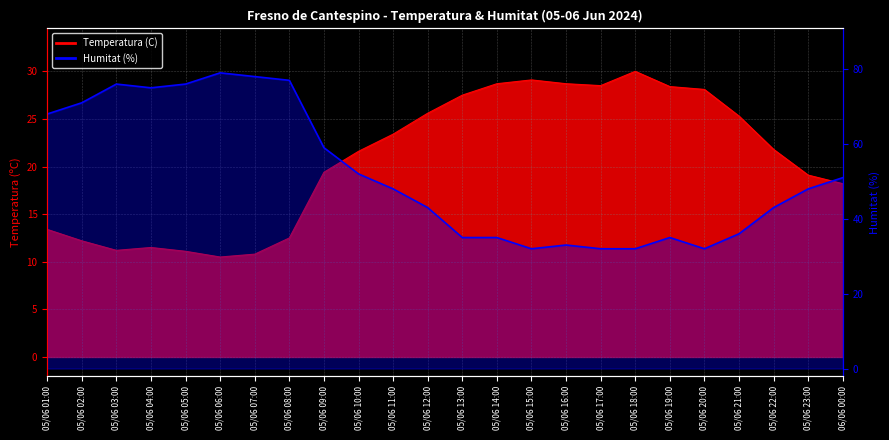

What position from the right is 05/06 15:00?

10